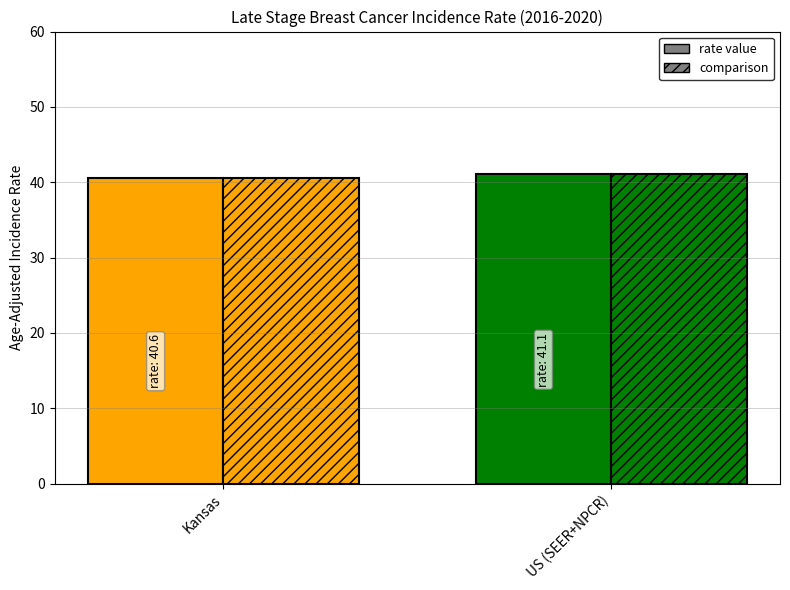

How many bars are there in each group?

2